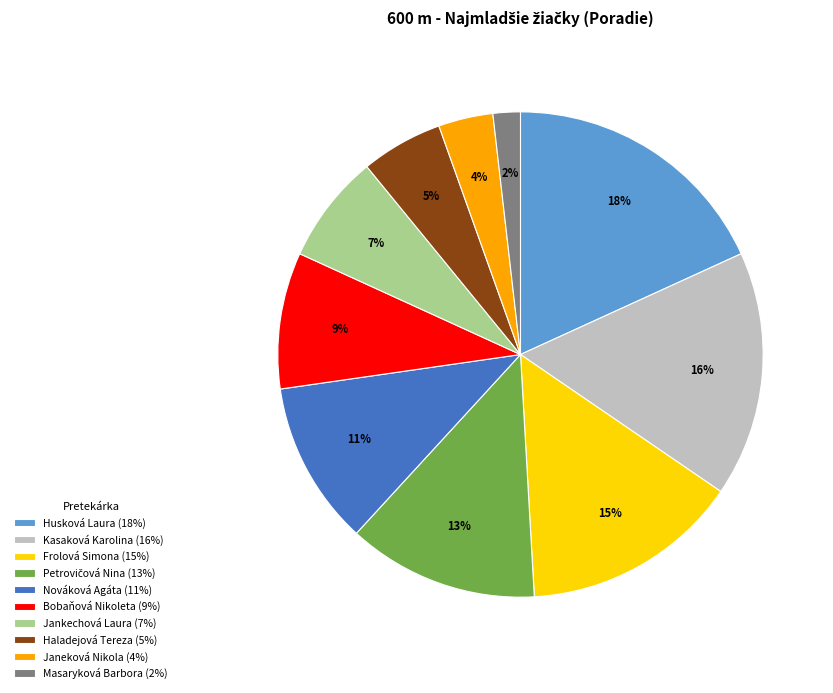

What percentage is the Nováková Agáta slice, to the nearest percent?

11%